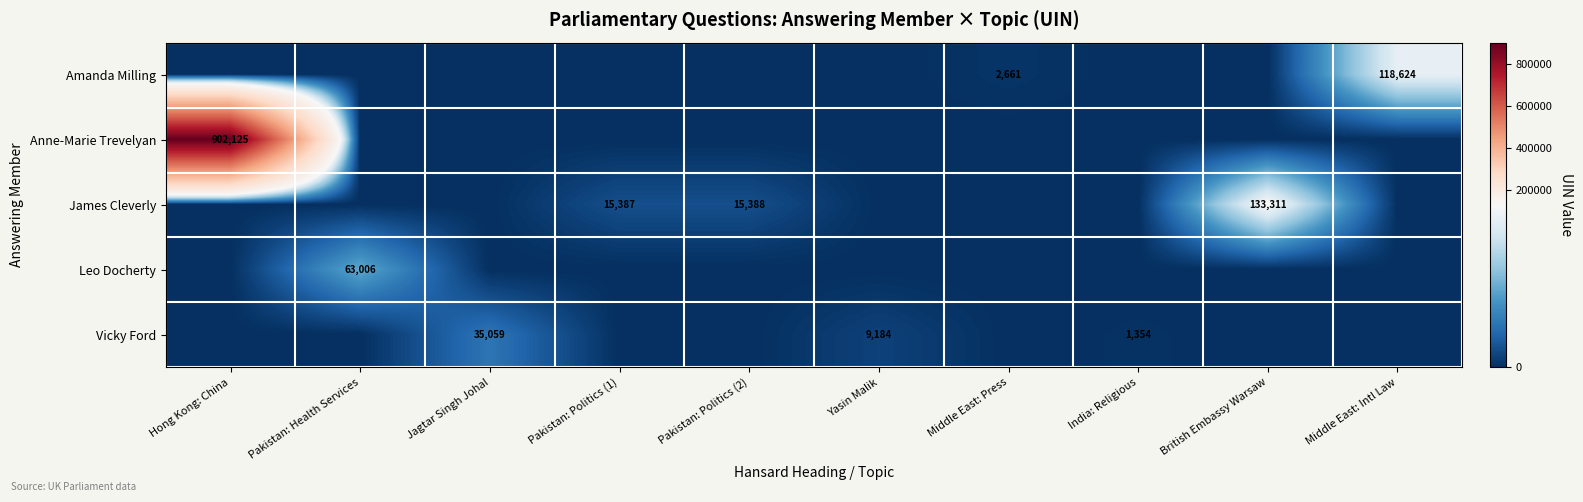

Is it true that James Cleverly equals 22888 at Pakistan: Politics (2)?

False